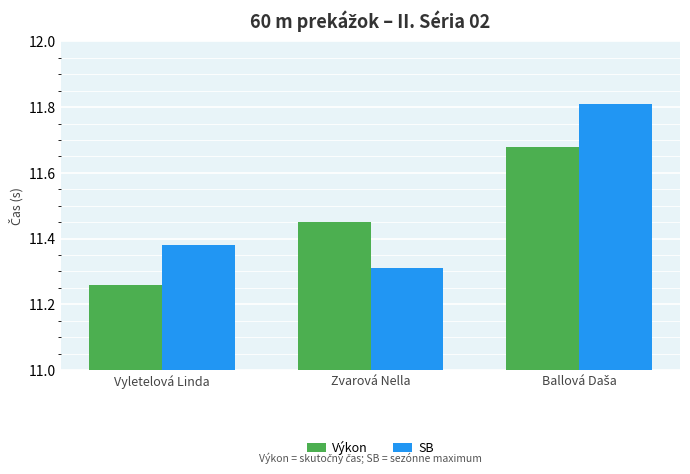

Which series has the widest spread of values?

SB